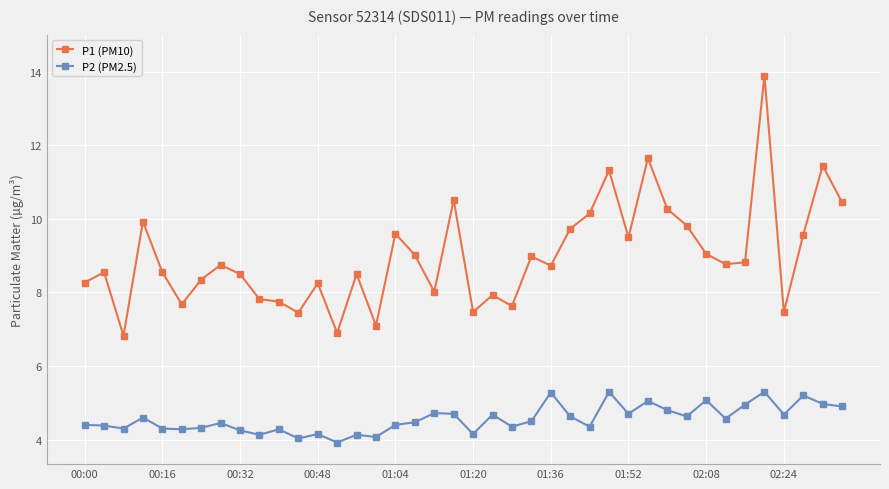

Rank the series by their average value, from lowest to highest.

P2 (PM2.5), P1 (PM10)